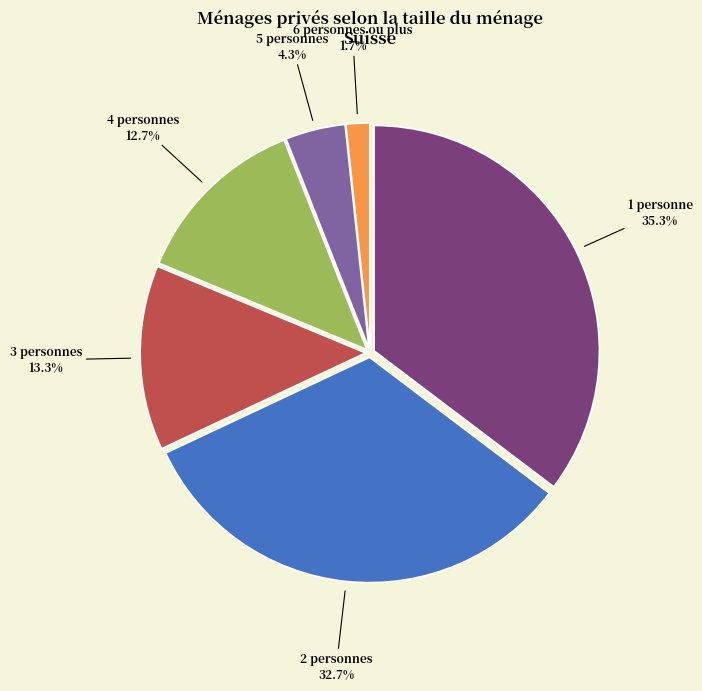

Is there a majority slice in this chart?

No